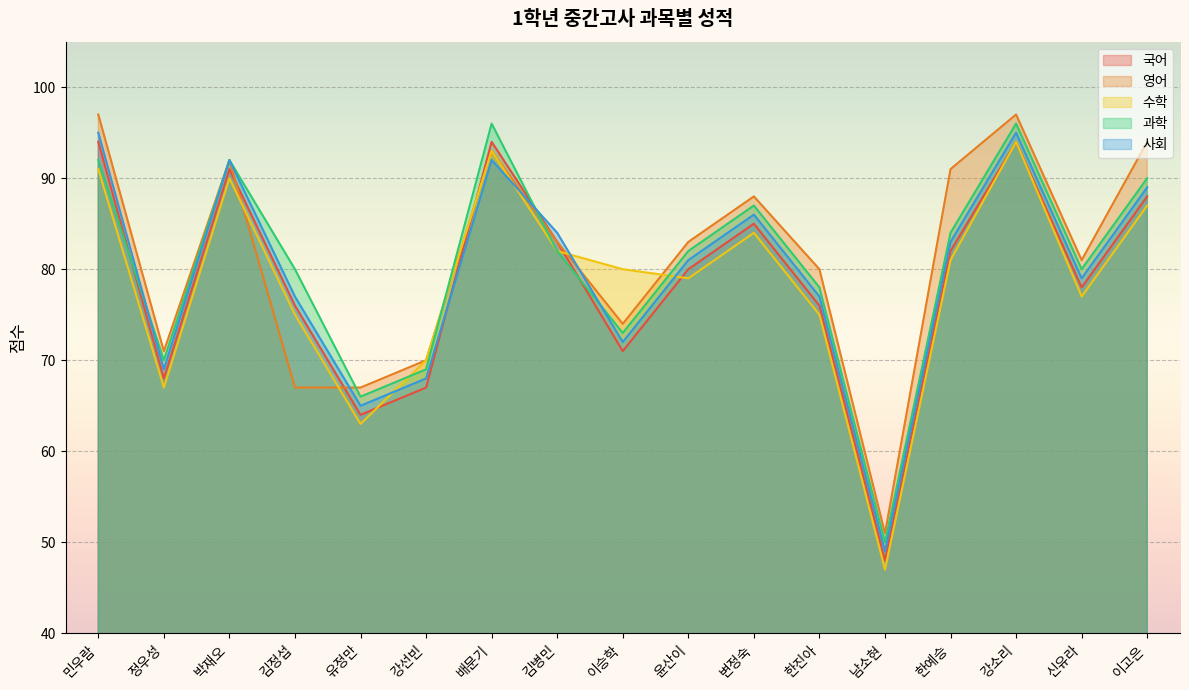

Which series has the widest spread of values?

수학